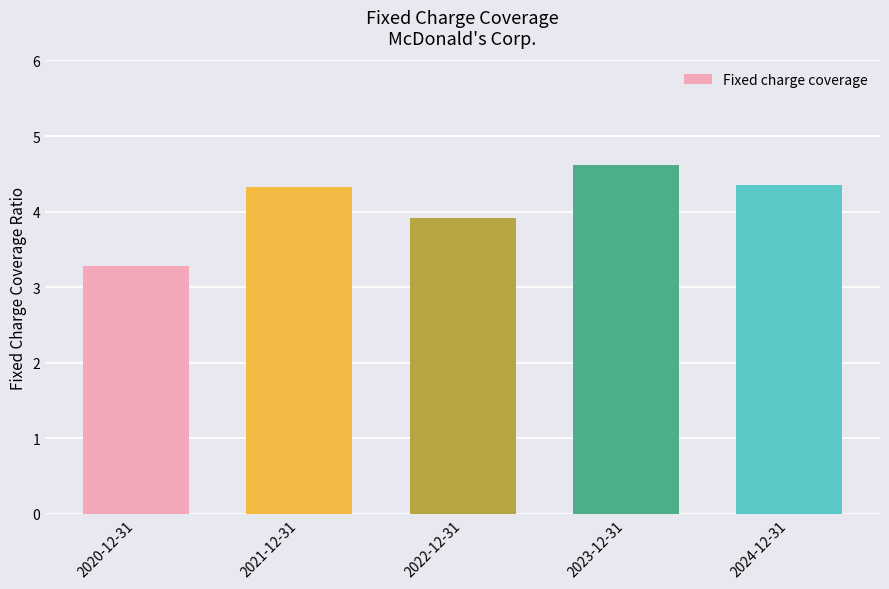

What is the label of the 3rd bar from the right?

2022-12-31